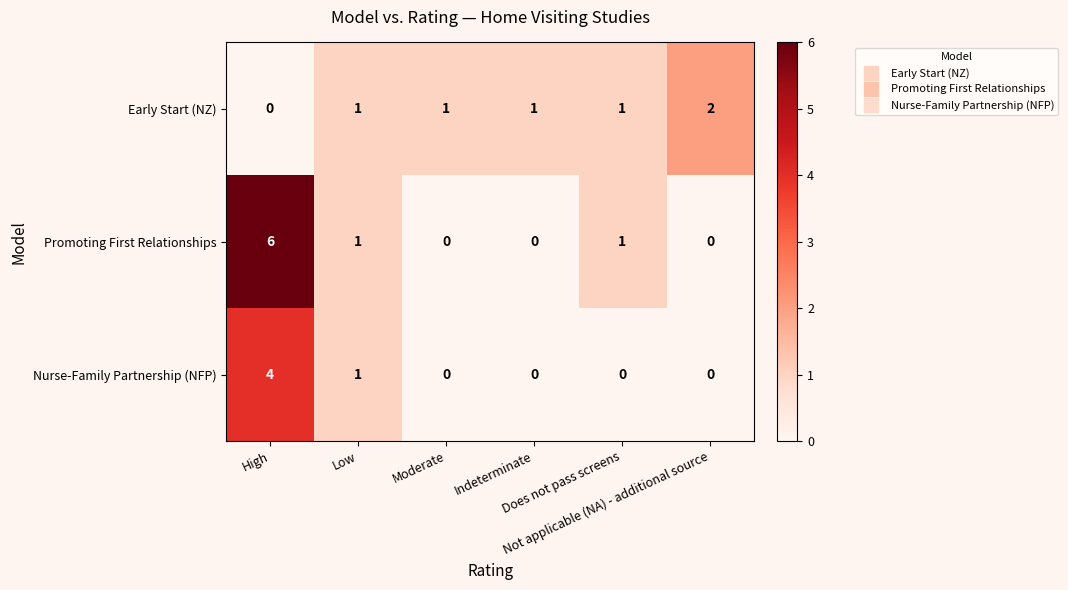

What is the difference between the highest and lowest values at Does not pass screens?

1